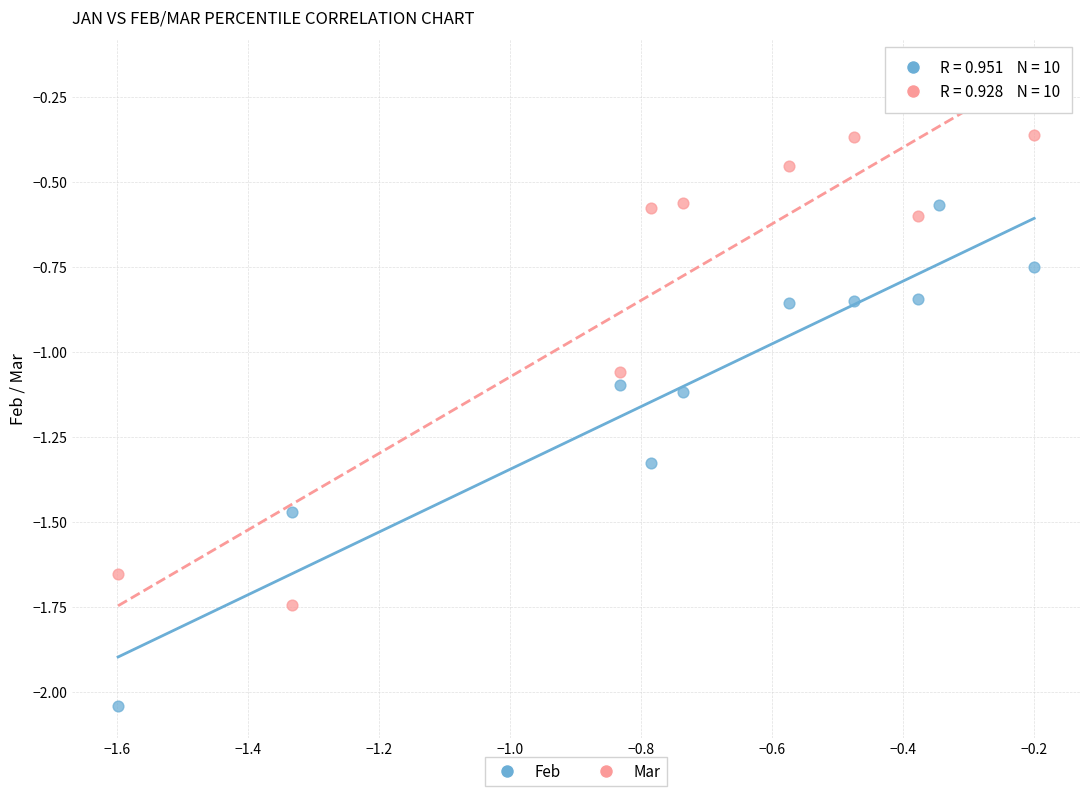

What is the X range (max minus min) for the scatter plot?

1.4